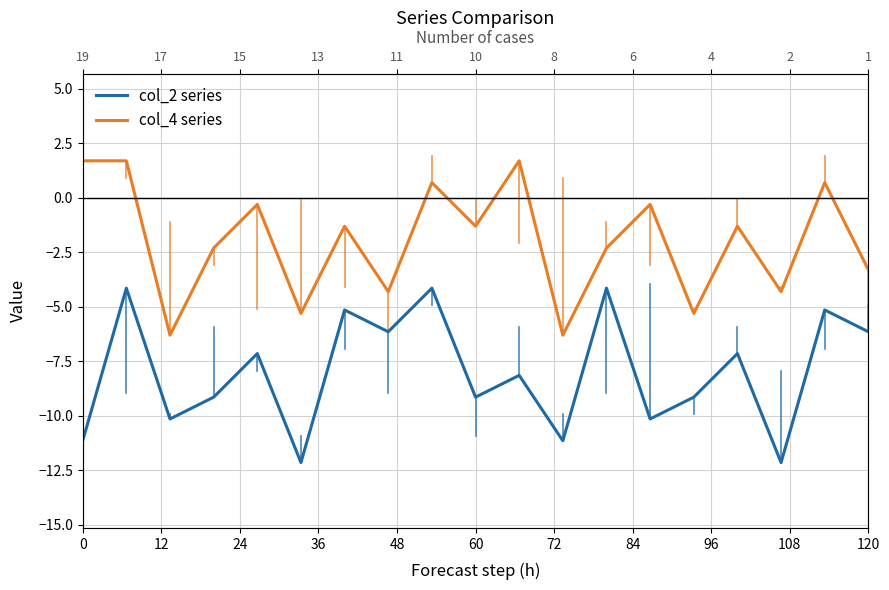

Reading left to right, extract all data points from this chart.

col_2 series: -11.2	-4.2	-10.2	-9.2	-7.2	-12.2	-5.2	-6.2	-4.2	-9.2	-8.2	-11.2	-4.2	-10.2	-9.2	-7.2	-12.2	-5.2	-6.2
col_4 series: 1.7	1.7	-6.3	-2.3	-0.3	-5.3	-1.3	-4.3	0.7	-1.3	1.7	-6.3	-2.3	-0.3	-5.3	-1.3	-4.3	0.7	-3.3